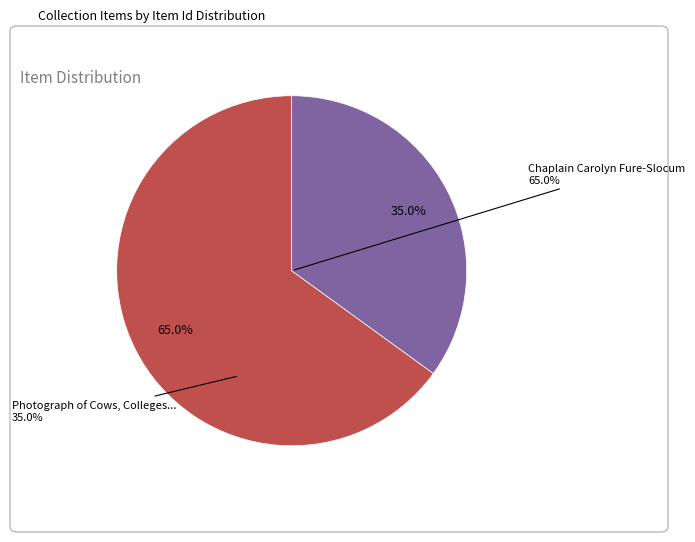

To the nearest percent, what is the combined percentage of Chaplain Carolyn Fure-Slocum (Sound) and Photograph of Cows, Colleges, and Contentment (Still Image)?

100%